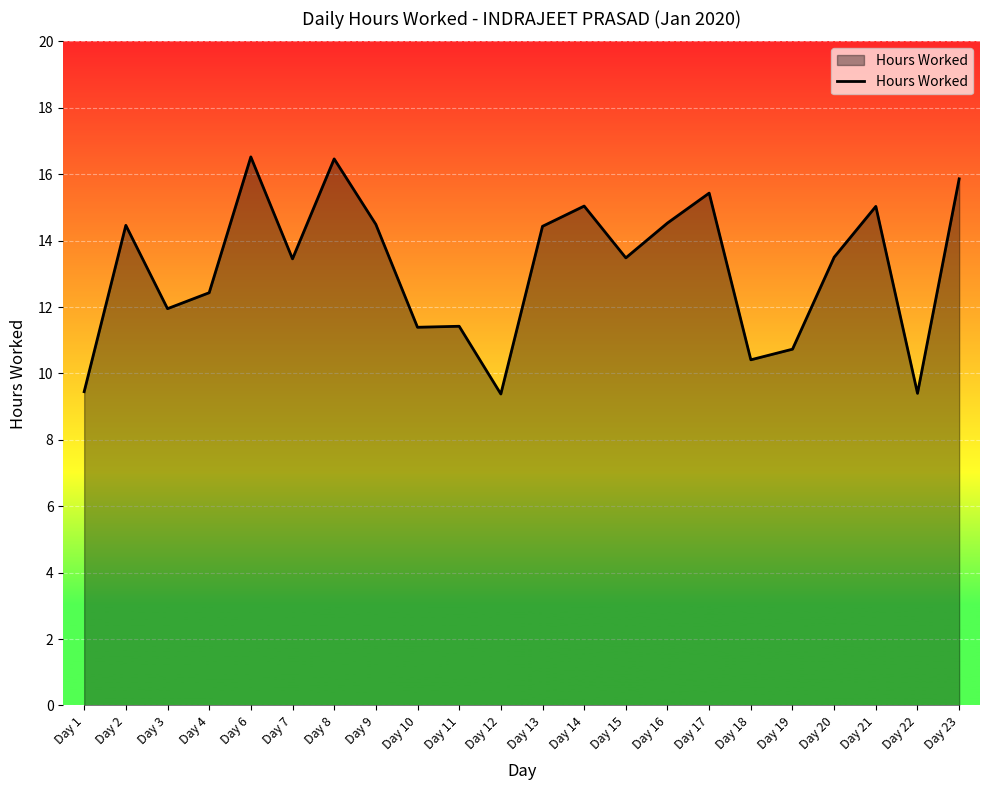

What is the smallest value displayed?

9.4